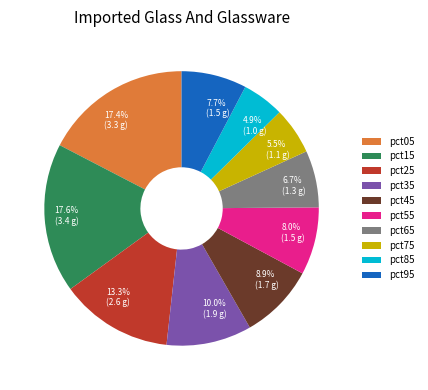

To the nearest percent, what is the average slice percentage?

10%